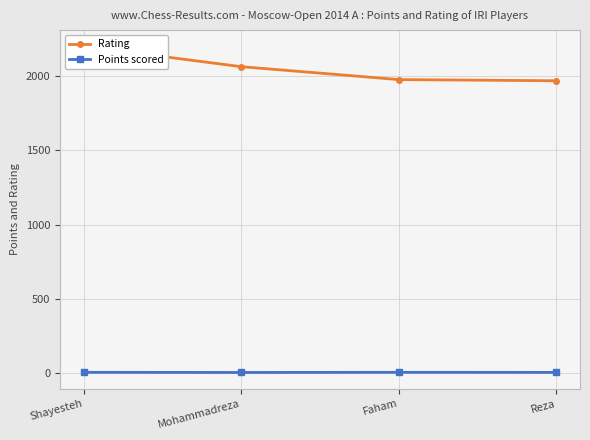

How many interior local peaks does the Points scored series have?

1